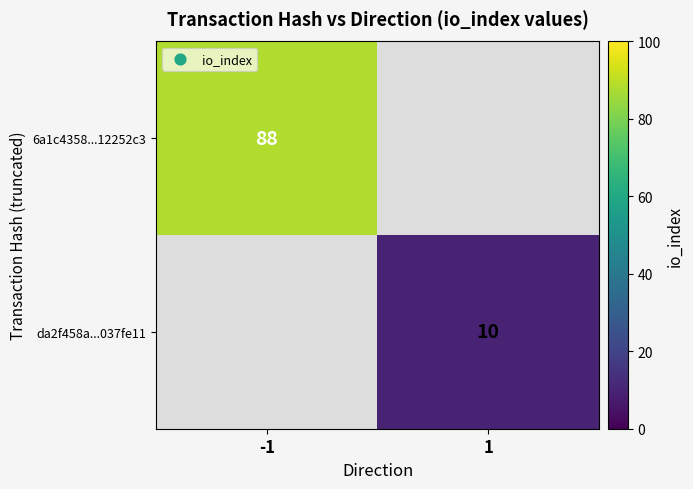

True or false: da2f458a...037fe11 has a value of 16 at 1.

False